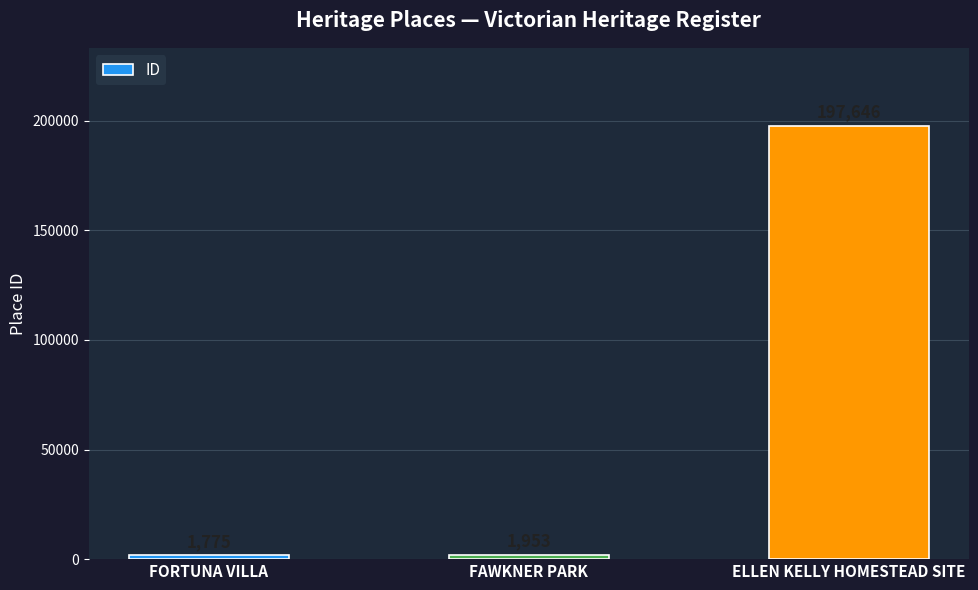

What is the sum of the values at FAWKNER PARK and ELLEN KELLY HOMESTEAD SITE?

199599